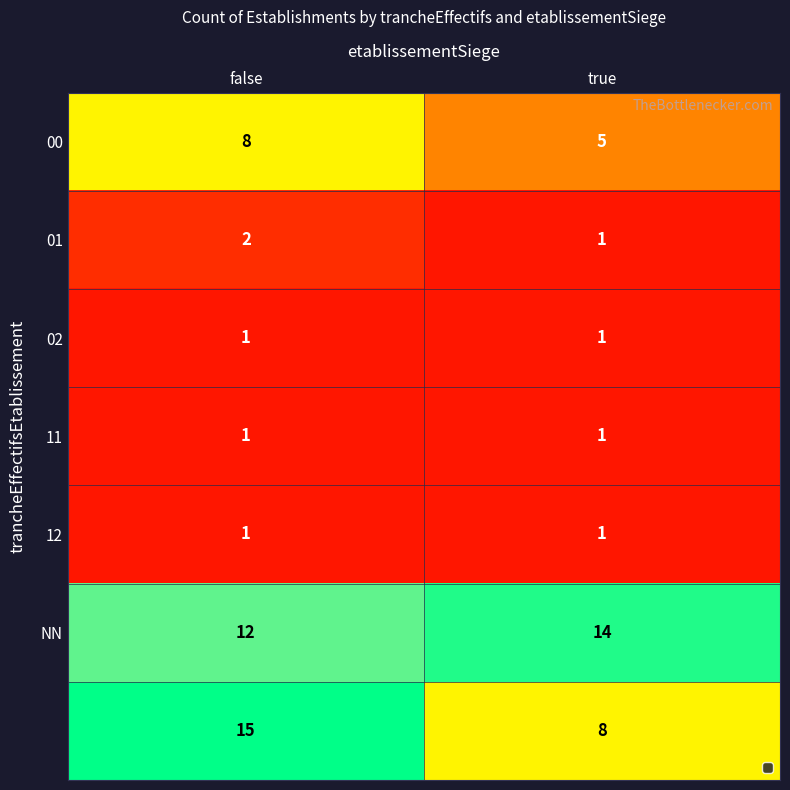

What is the total value across all series at false?

40